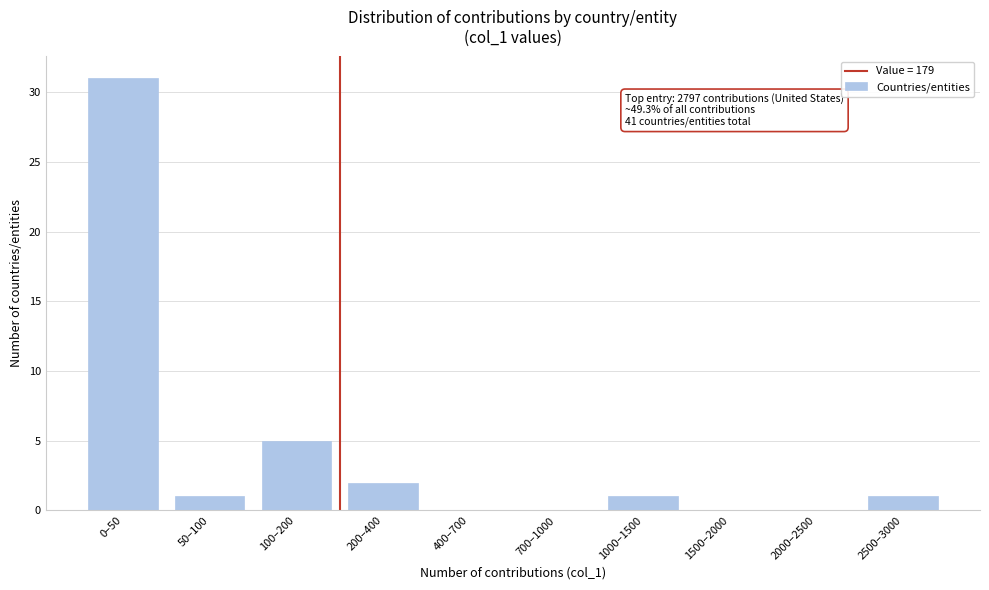

Reading left to right, what are all the values shown in this chart?

0–50=31	50–100=1	100–200=5	200–400=2	400–700=0	700–1000=0	1000–1500=1	1500–2000=0	2000–2500=0	2500–3000=1